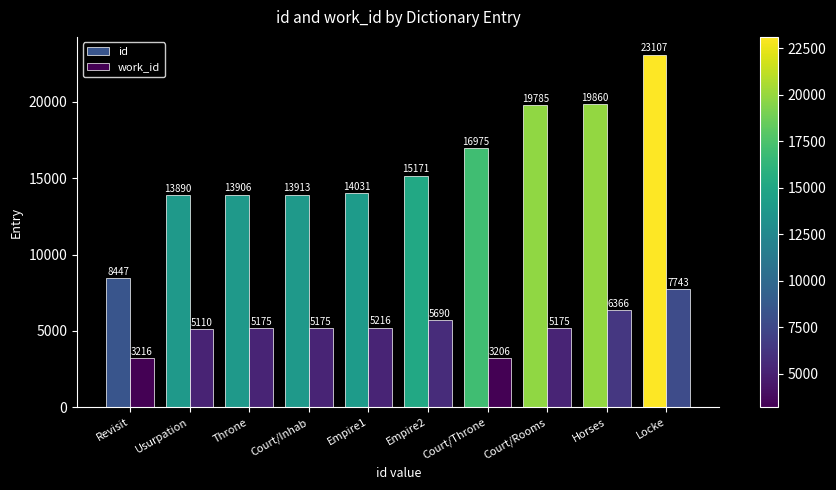

Rank the series by their average value, from highest to lowest.

id, work_id